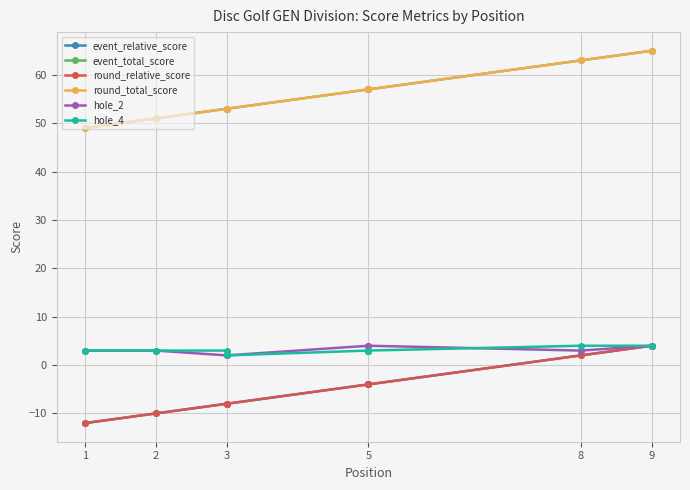

What is the highest value of the event_total_score series?

65